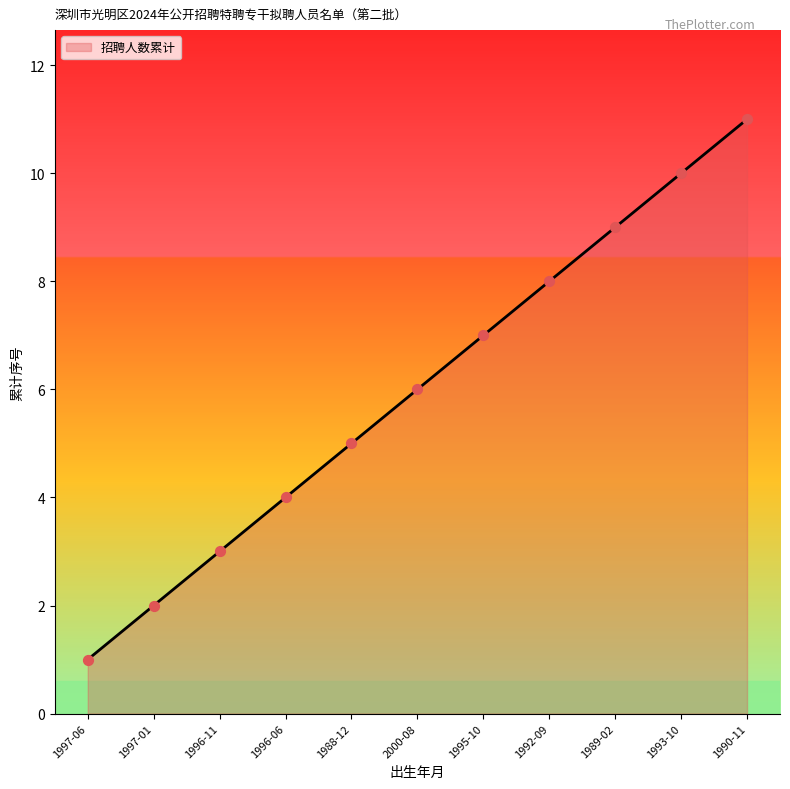

What is the change in value from 1997-01 to 2000-08?

+4